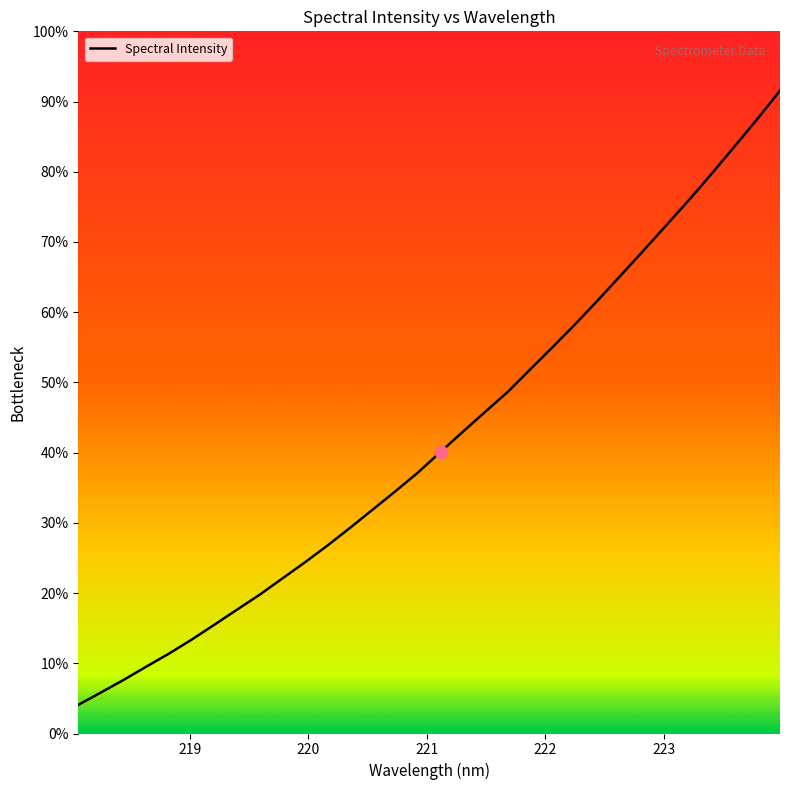

Is this an area chart (filled region under the line)?

No